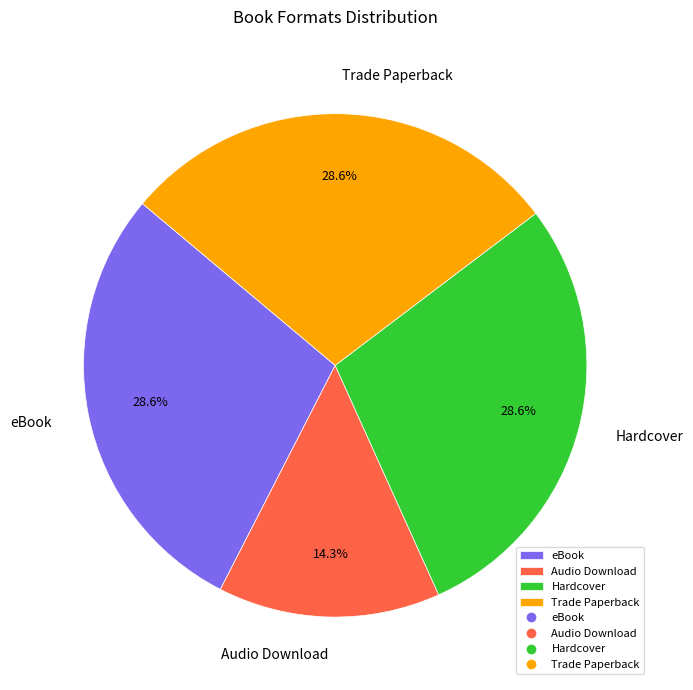

Does any single category account for the majority?

No